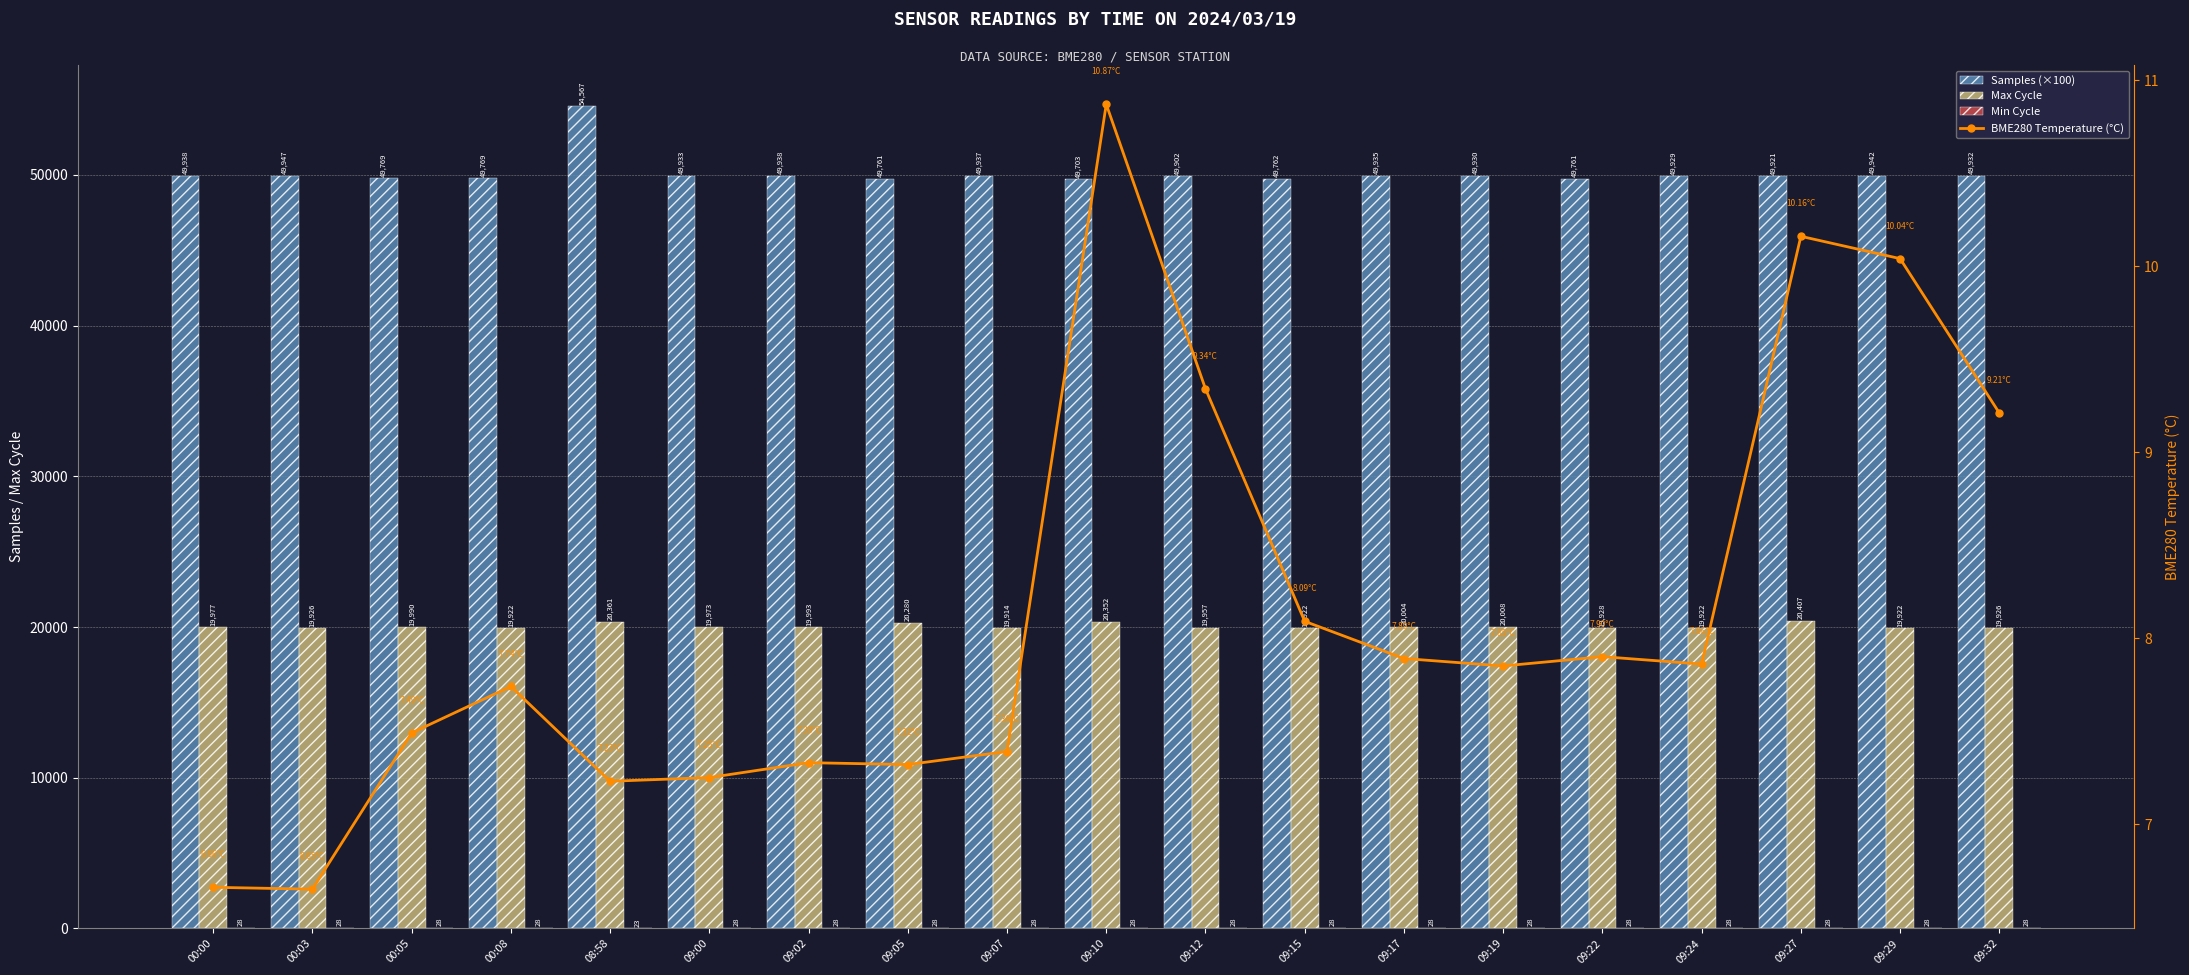

How many data points in BME280 Temperature (°C) are less than 7?

2